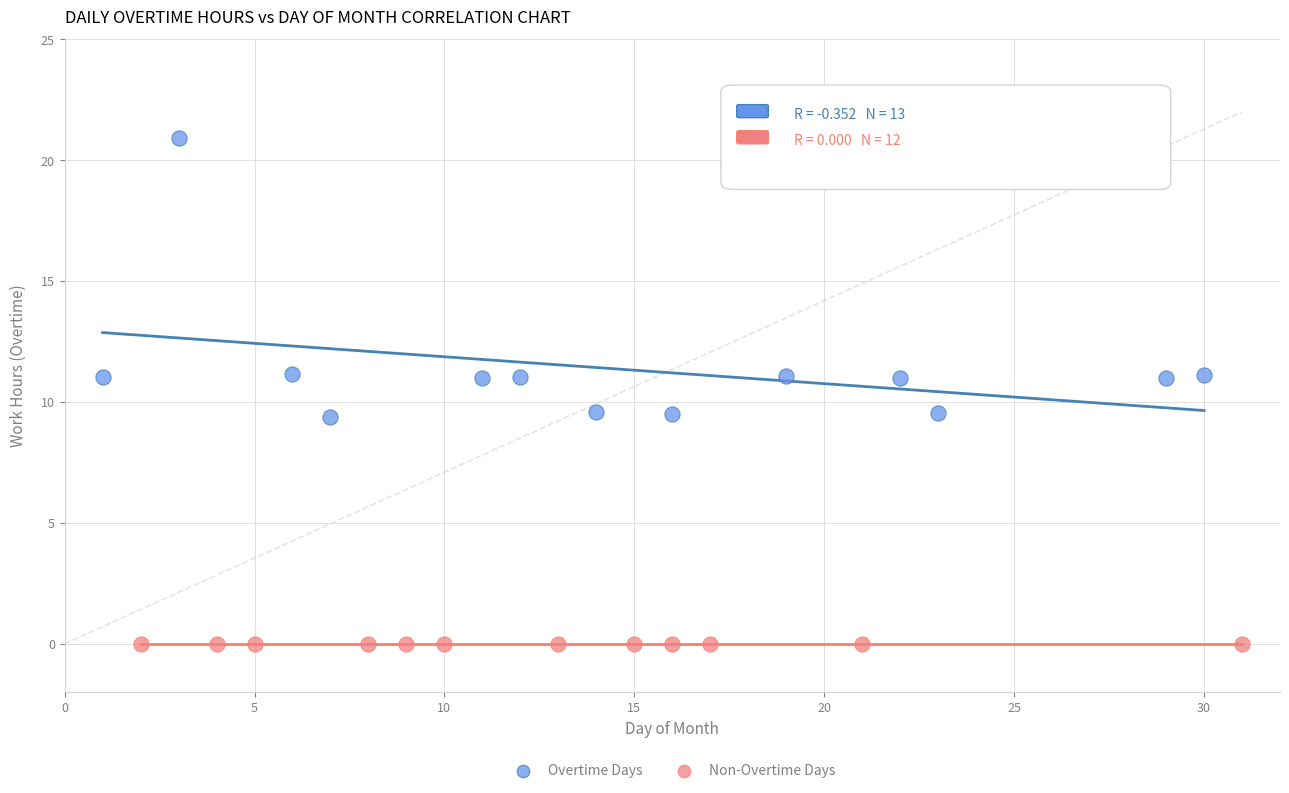

Which series contains the highest Y value?

Overtime Days